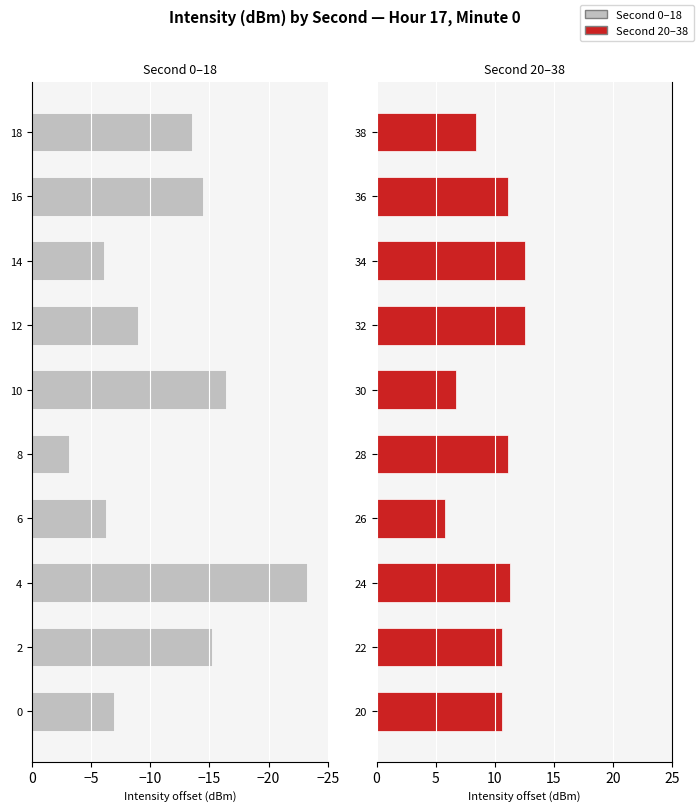

How many distinct data groups are displayed?

2